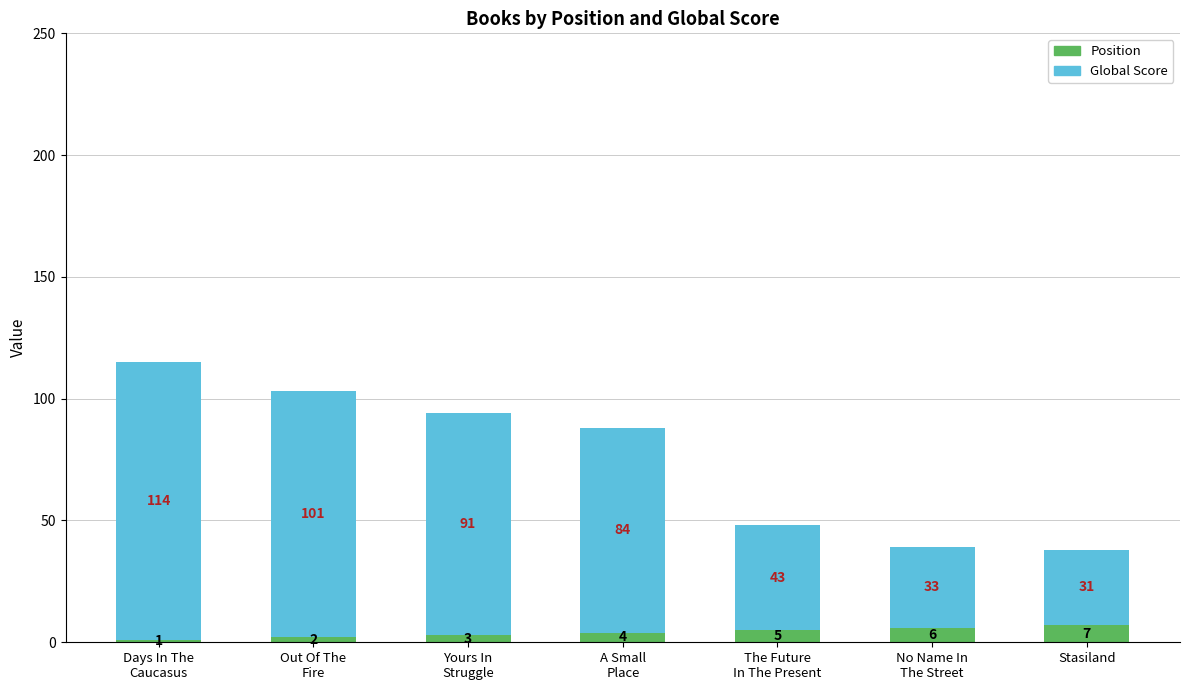

How many Position values are between 2 and 6?

5